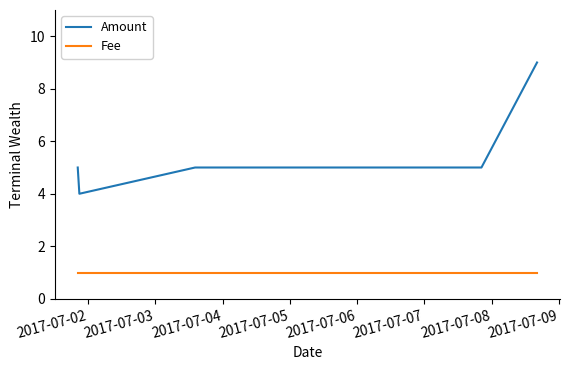

Rank the series by their average value, from lowest to highest.

Fee, Amount